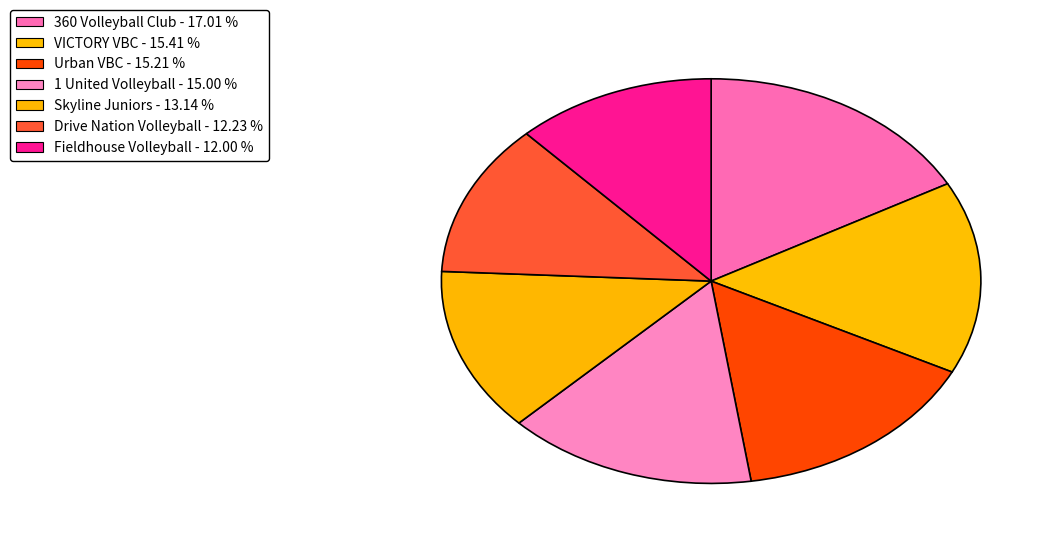

Count the number of slices in the pie.

7